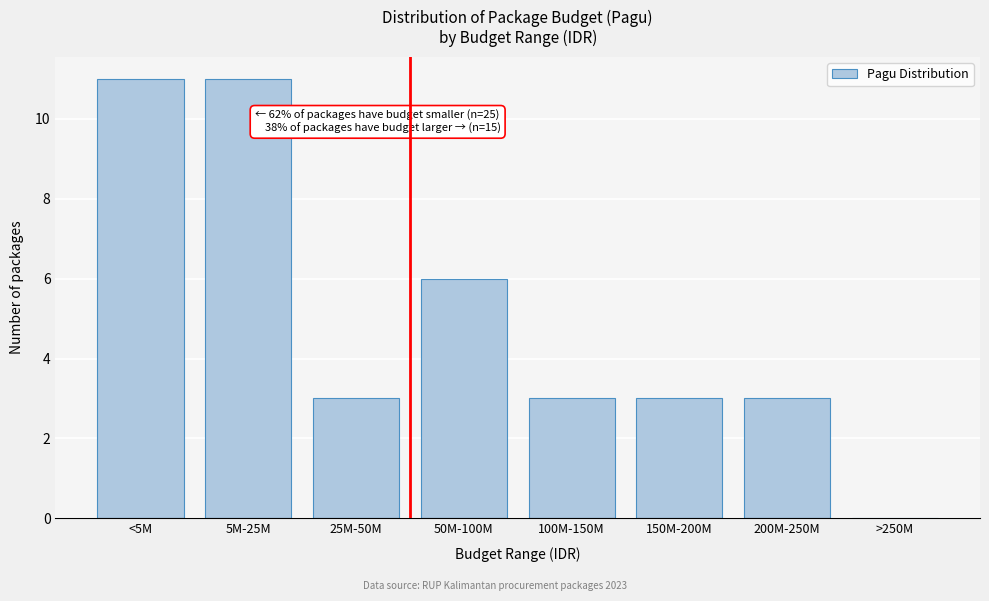

Reading right to left, what are all the values shown in this chart?

>250M=0	200M-250M=3	150M-200M=3	100M-150M=3	50M-100M=6	25M-50M=3	5M-25M=11	<5M=11